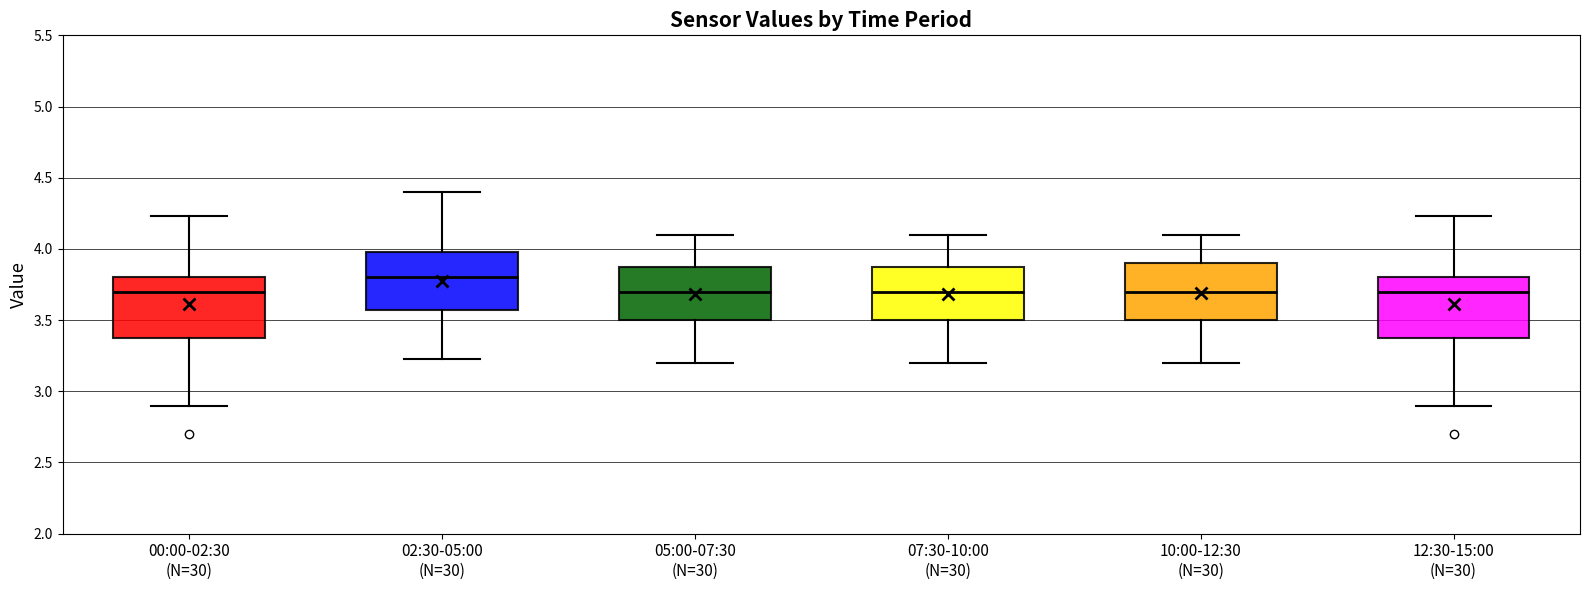

Reading left to right, read every box against the y-axis: the position of its median line, the range the box covers, and the ends of its whiskers. The values are not printed on the chart, so give them approximately, as read against the axis.

00:00-02:30 (N=30): median 3.70, box 3.40 to 3.80, whiskers 2.90 to 4.25
02:30-05:00 (N=30): median 3.80, box 3.55 to 4.00, whiskers 3.25 to 4.40
05:00-07:30 (N=30): median 3.70, box 3.50 to 3.90, whiskers 3.20 to 4.10
07:30-10:00 (N=30): median 3.70, box 3.50 to 3.90, whiskers 3.20 to 4.10
10:00-12:30 (N=30): median 3.70, box 3.50 to 3.90, whiskers 3.20 to 4.10
12:30-15:00 (N=30): median 3.70, box 3.40 to 3.80, whiskers 2.90 to 4.25